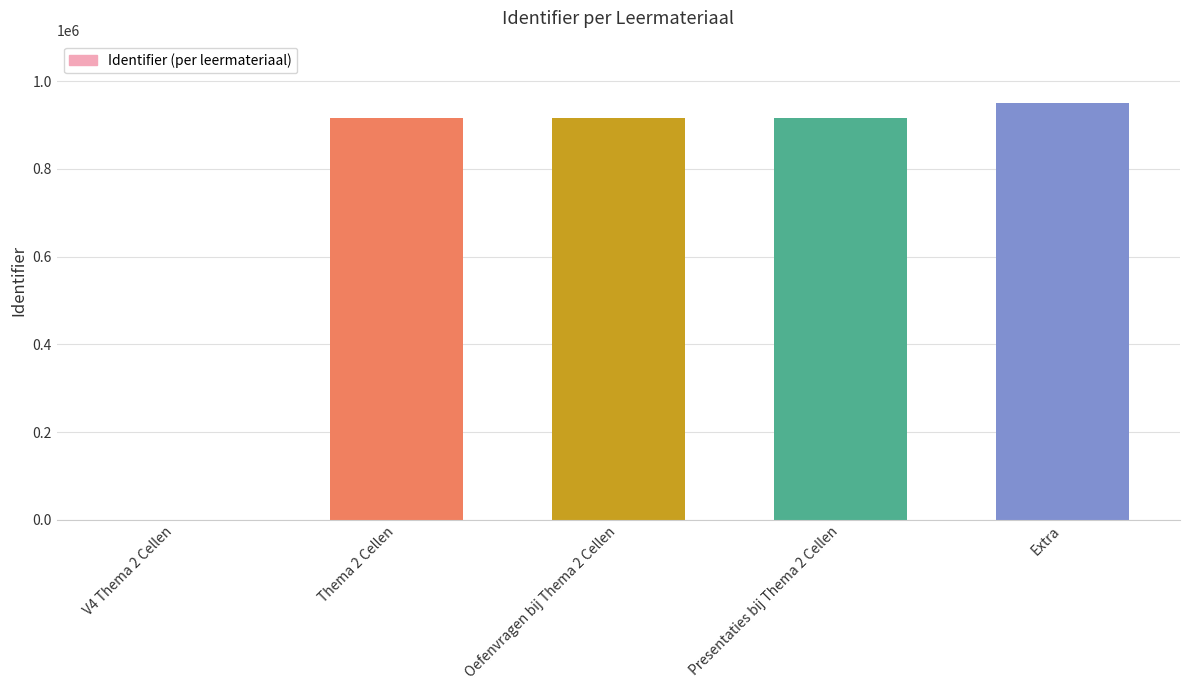

What is the ratio of the value at Presentaties bij Thema 2 Cellen to the value at Thema 2 Cellen?

1.0